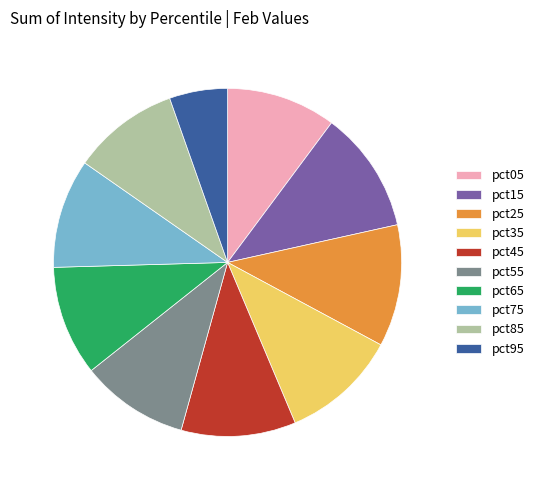

Between pct75 and pct25, which is larger?

pct25